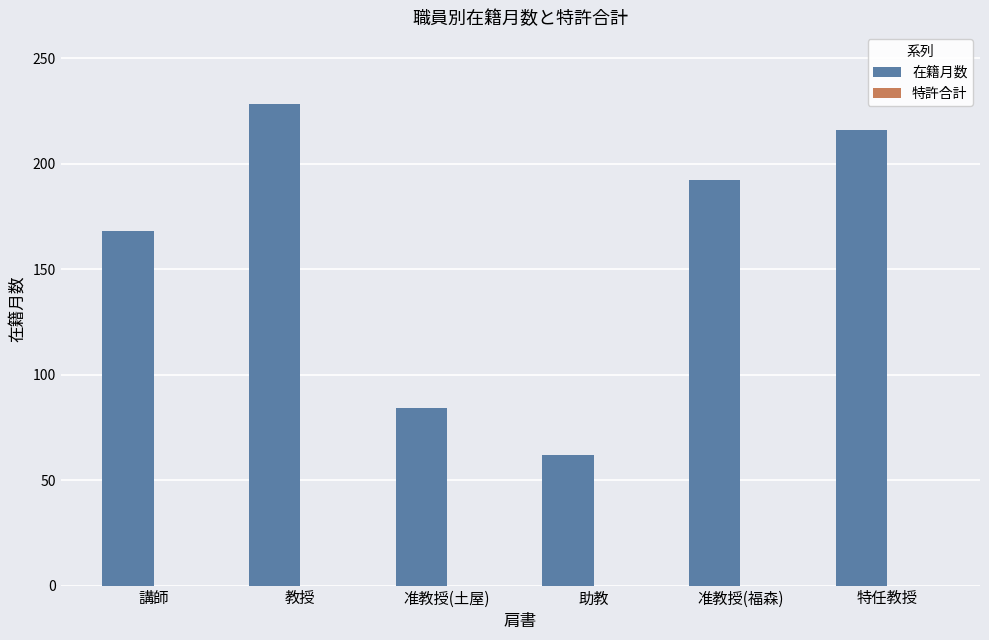

At which category does the chart reach its peak across all series?

教授